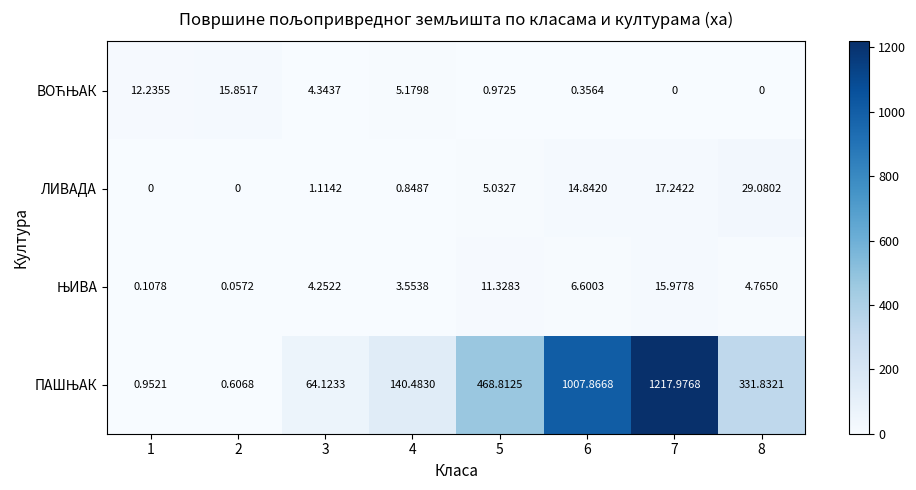

Which category has the highest value across all series?

7